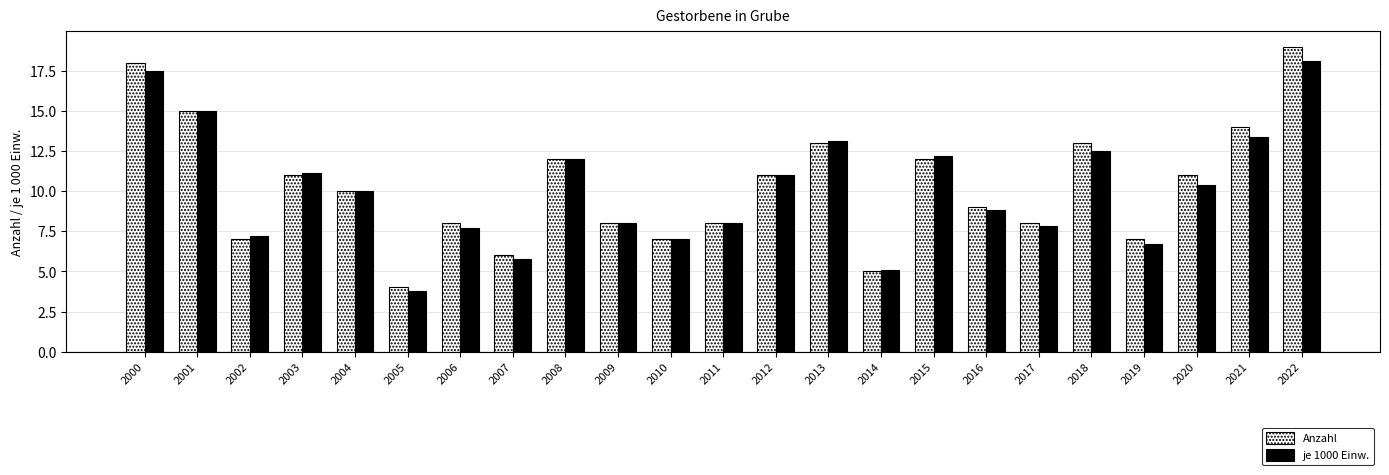

What are all the series names shown in the legend?

Anzahl, je 1000 Einw.